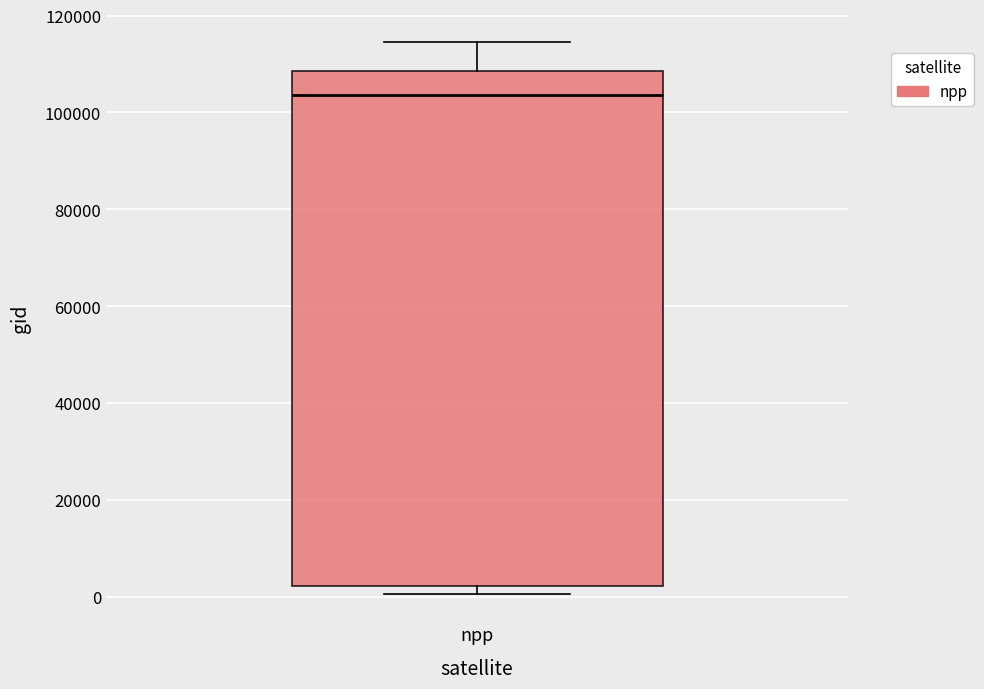

Read this box plot against the y-axis: the position of the median line, the range covered by the box, and the ends of both whiskers. The values are not printed on the chart, so give them approximately, as read against the axis.

median 104000, box 2000 to 108000, whiskers 0 to 114000